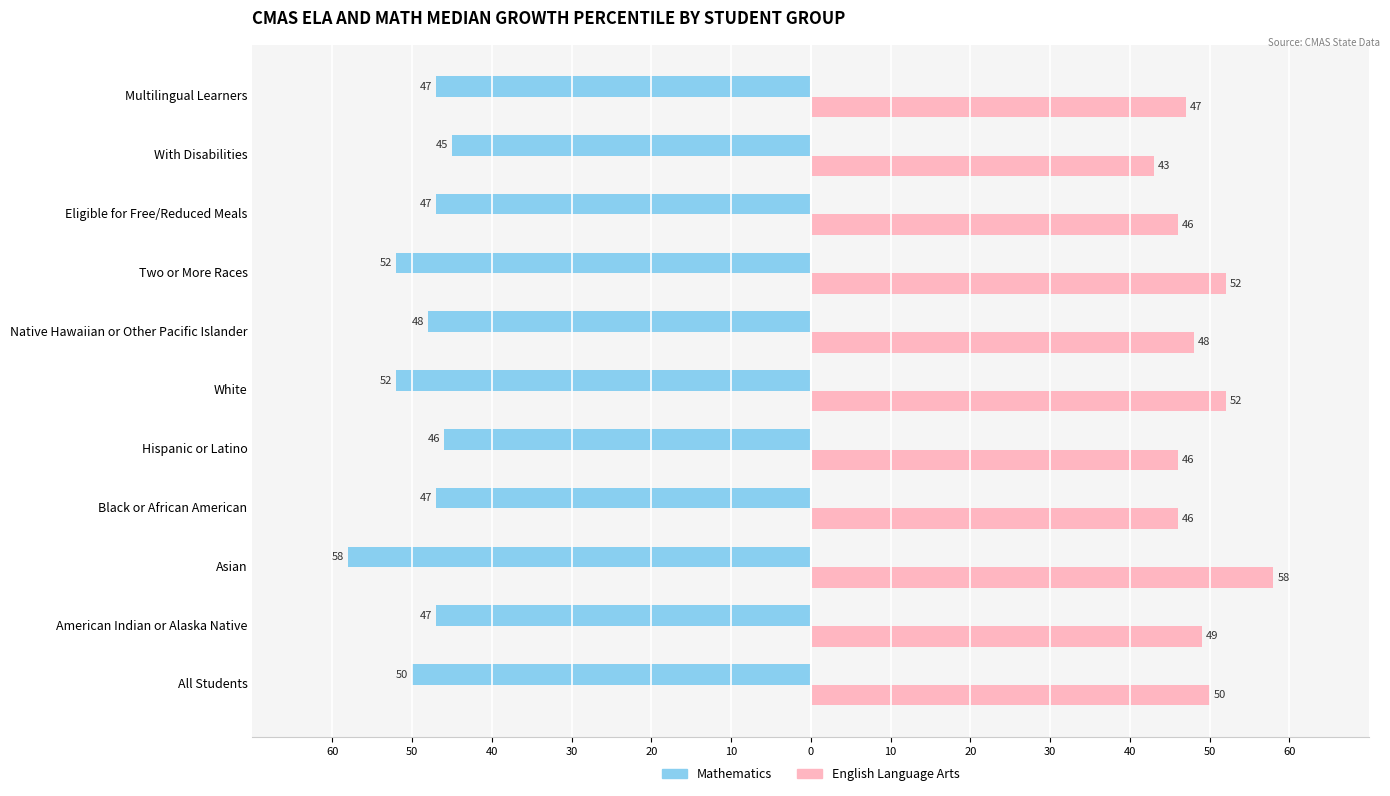

What are all the series names shown in the legend?

Mathematics, English Language Arts